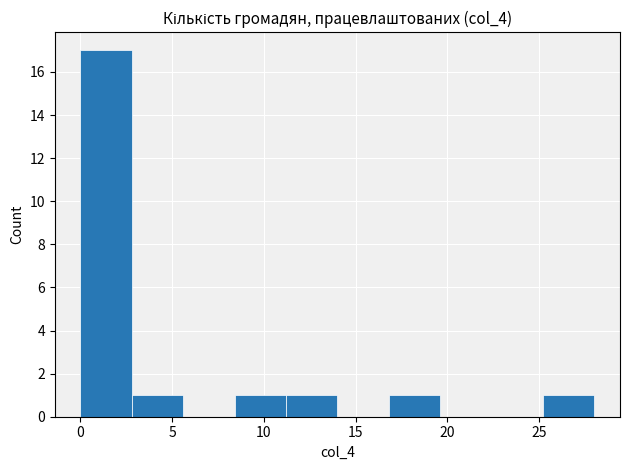

Reading left to right, transcribe this chart: for each bar, give the range it covers on the x-axis and its height. Neither the bar edges nor the heights are printed on the chart, so give them approximately, as read against the axes.

0.0 to 2.8: 17
2.8 to 5.6: 1
5.6 to 8.4: 0
8.4 to 11.2: 1
11.2 to 14.0: 1
14.0 to 16.8: 0
16.8 to 19.6: 1
19.6 to 22.4: 0
22.4 to 25.2: 0
25.2 to 28.0: 1